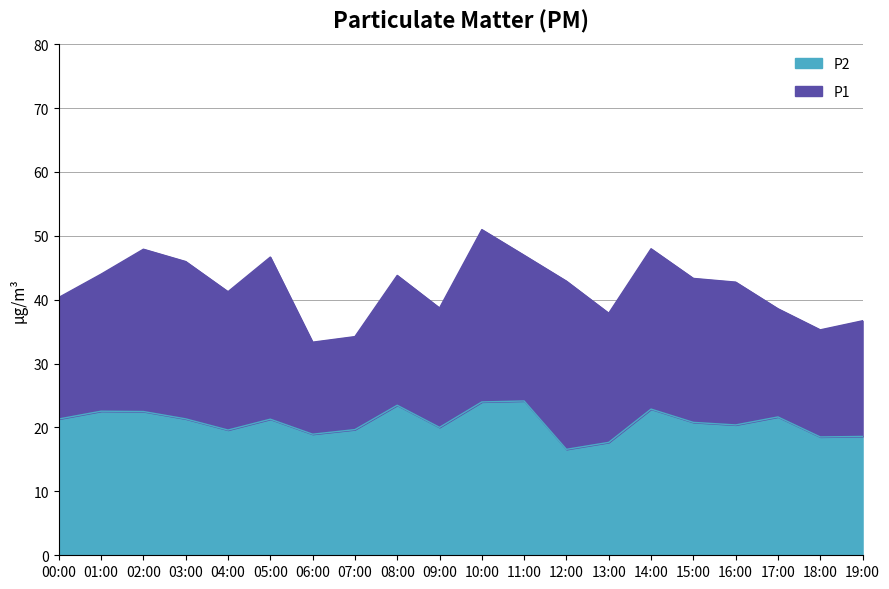

Where is P2 nearest to the value 20?

09:00